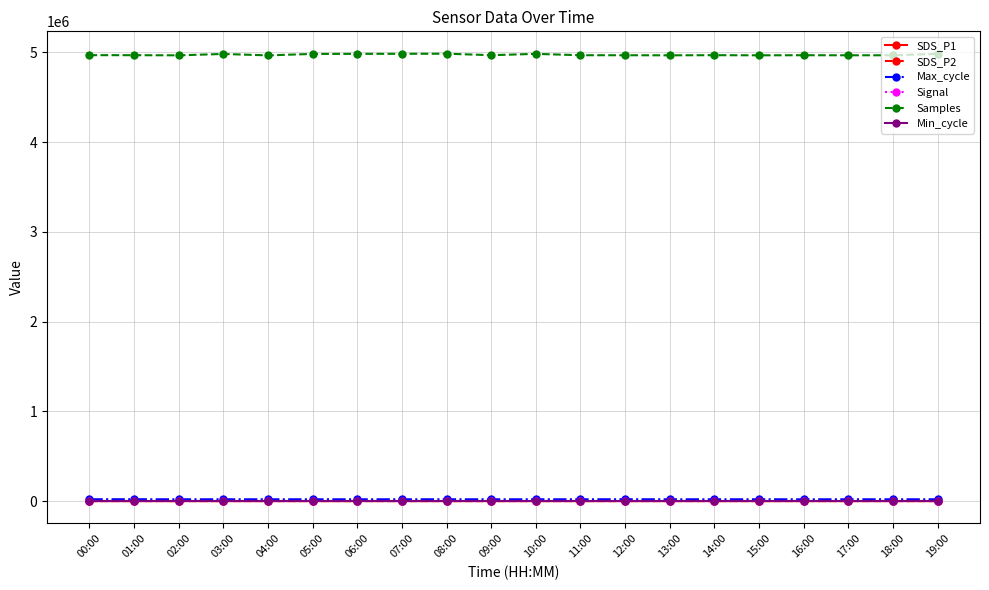

Is it true that Samples equals 3145278.9 at 13:00?

False